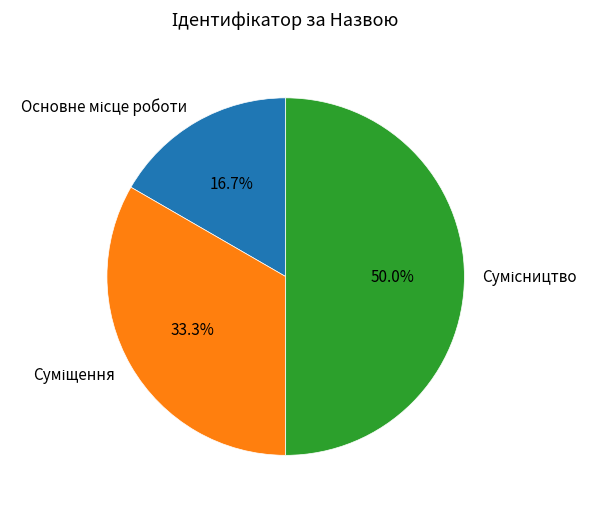

Count the number of slices in the pie.

3